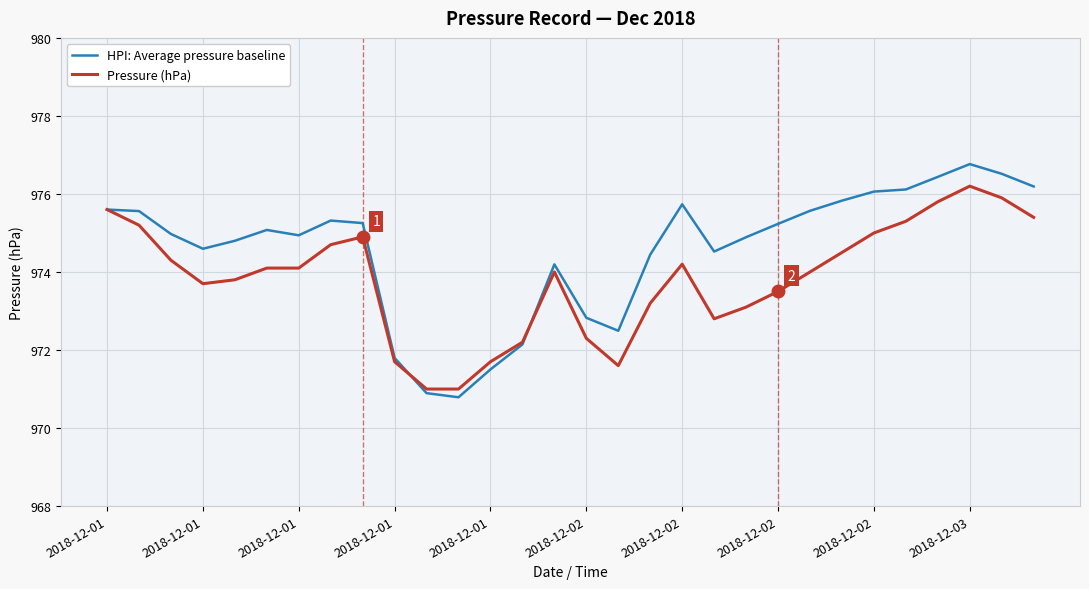

What is the greatest value displayed?

976.8